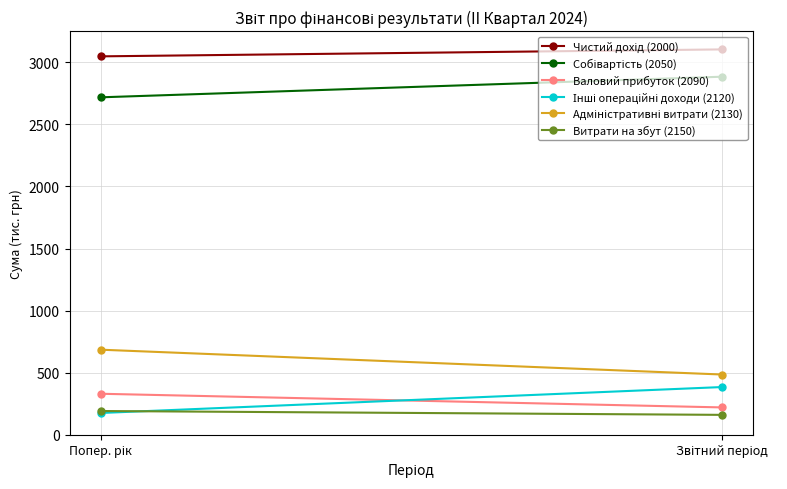

What is the difference between the maximum and minimum values in the Чистий дохід (2000) series?

56